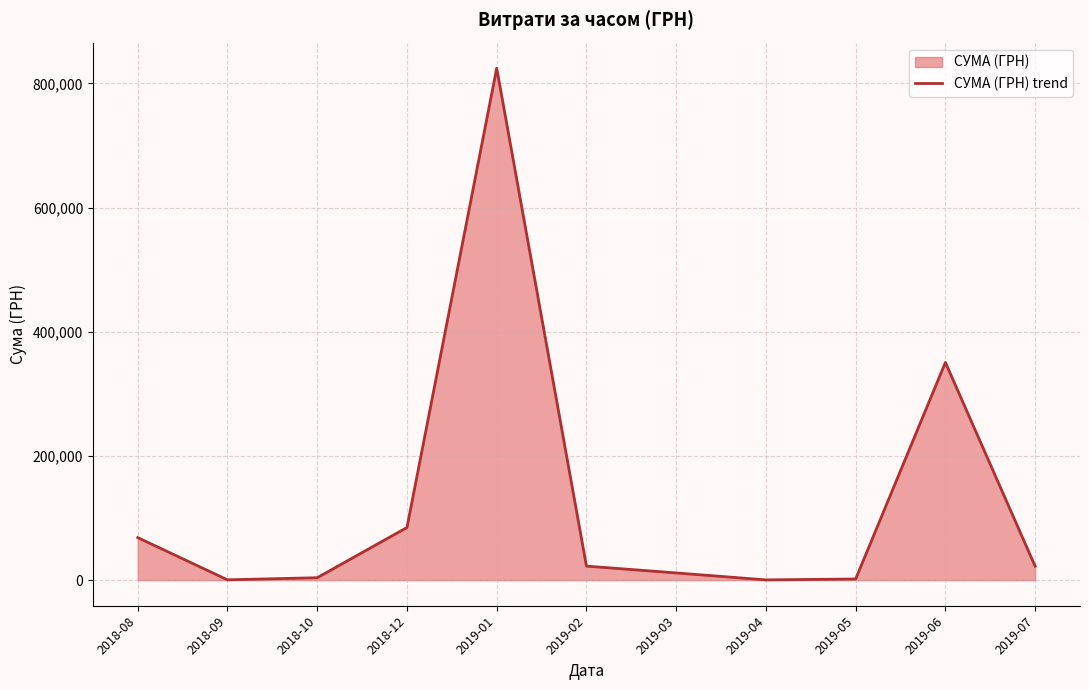

True or false: the data shows 219.4 at 2019-04.

False